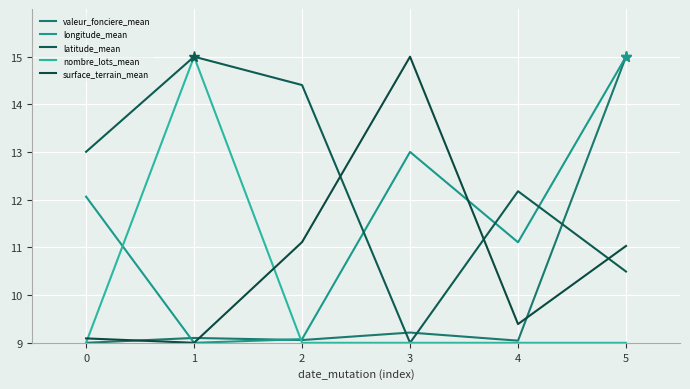

Reading left to right, transcribe all the data shown in this chart.

valeur_fonciere_mean: 9.0	9.1	9.1	9.2	9.0	15.0
longitude_mean: 12.1	9.0	9.1	13.0	11.1	15.0
latitude_mean: 13.0	15.0	14.4	9.0	12.2	10.5
nombre_lots_mean: 9.0	15.0	9.0	9.0	9.0	9.0
surface_terrain_mean: 9.1	9.0	11.1	15.0	9.4	11.0